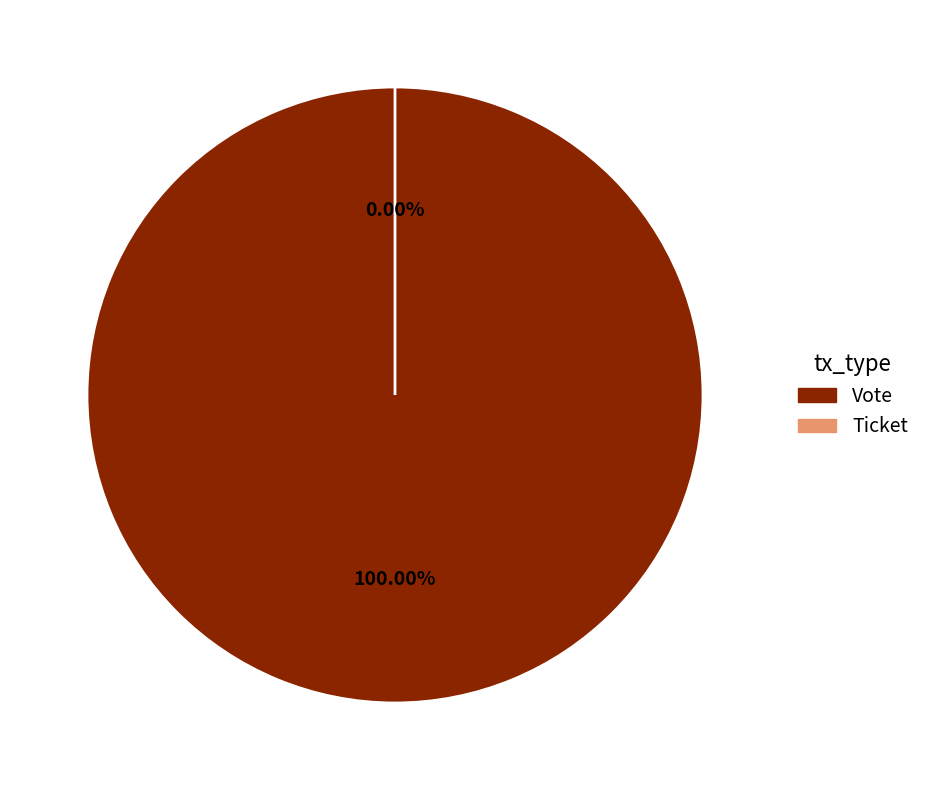

Which slice represents more than half of the pie?

Vote